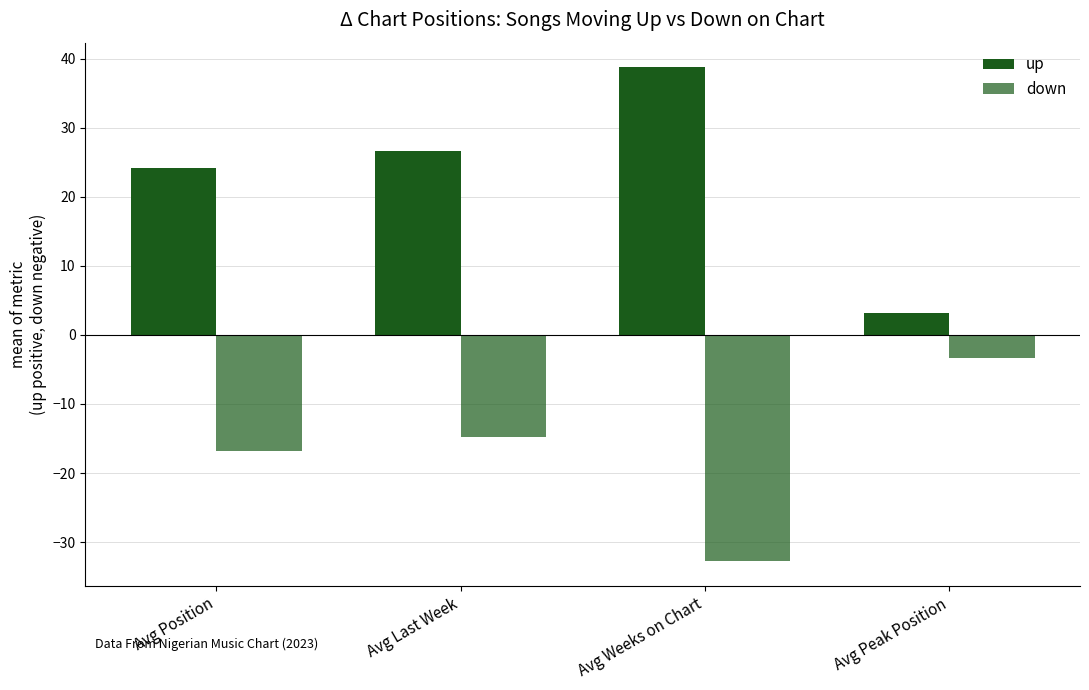

Is the value of up at Avg Weeks on Chart greater than the value of down at Avg Position?

Yes